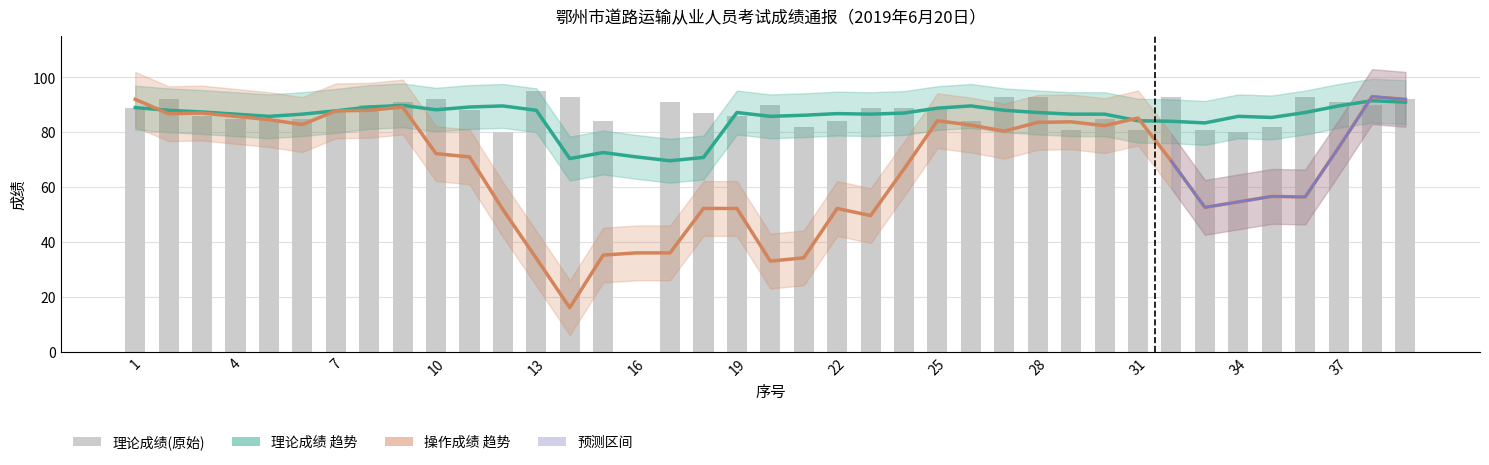

At which category is the sum across all series the highest?

38